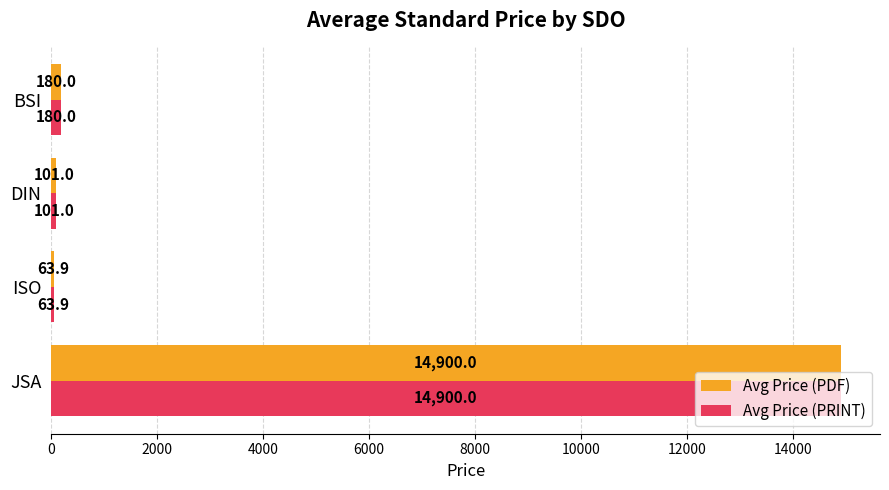

What is the difference between the second highest and minimum values in the Avg Price (PRINT) series?

116.1